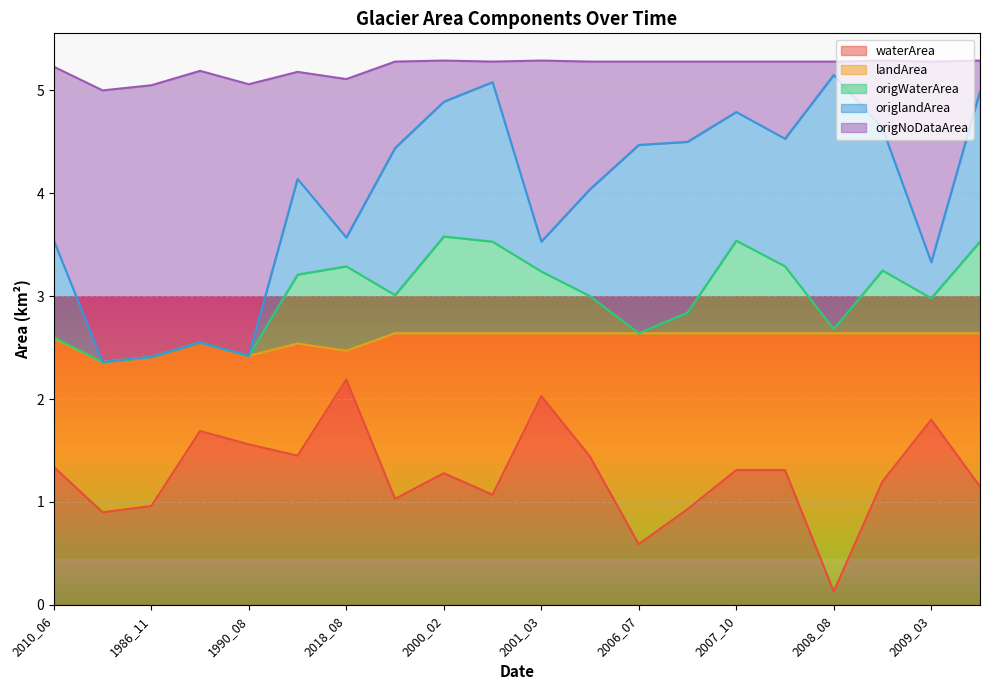

Does the chart display data point markers on the line(s)?

No